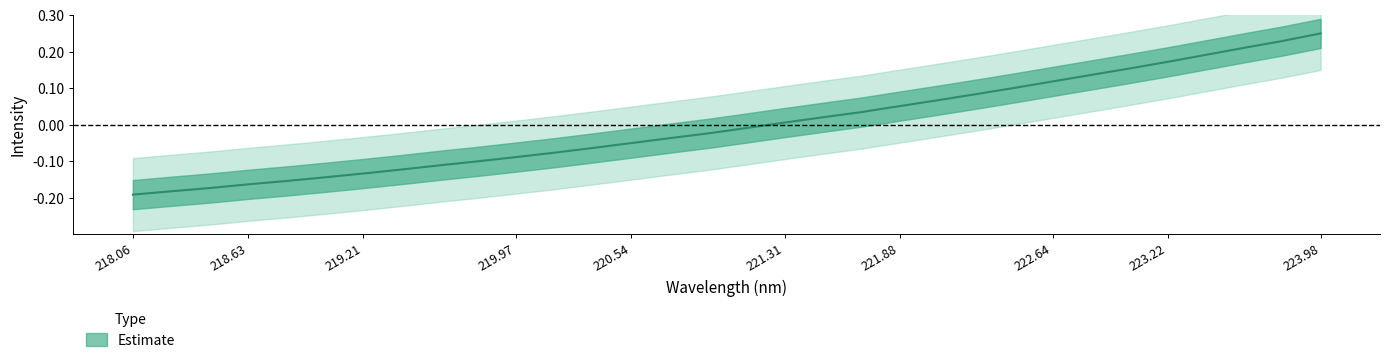

The chart shows a value of -0.1 at 218.442. True or false?

False